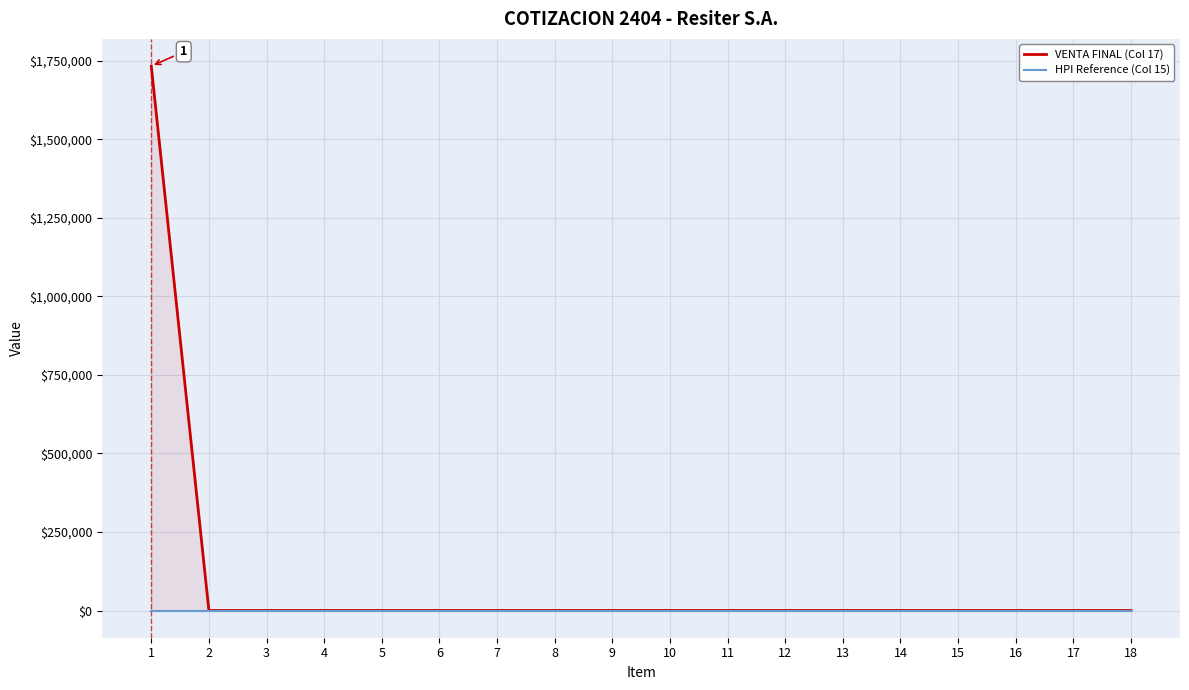

Reading left to right, what are all the values shown in this chart?

VENTA FINAL (Col 17): 1732669.5	0.0	0.0	0.0	0.0	0.0	0.0	0.0	0.0	0.0	0.0	0.0	0.0	0.0	0.0	0.0	0.0	0.0
HPI Reference (Col 15): 1.5	1.5	1.5	1.5	1.5	1.5	1.5	1.5	1.5	1.5	1.5	1.5	1.5	1.5	1.5	1.5	1.5	1.5